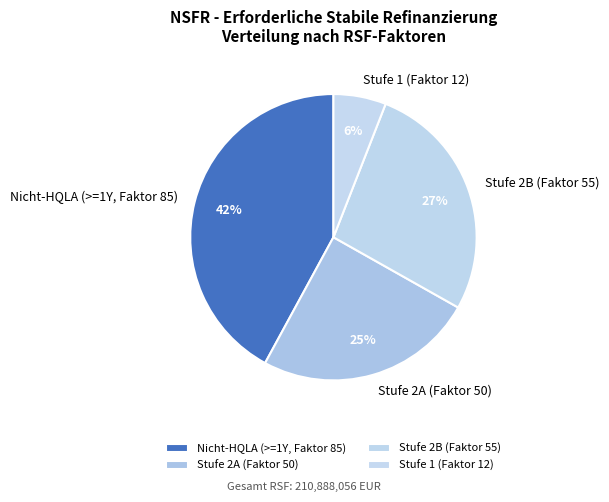

True or false: Nicht-HQLA (>=1Y, Faktor 85) accounts for 55% of the total.

False